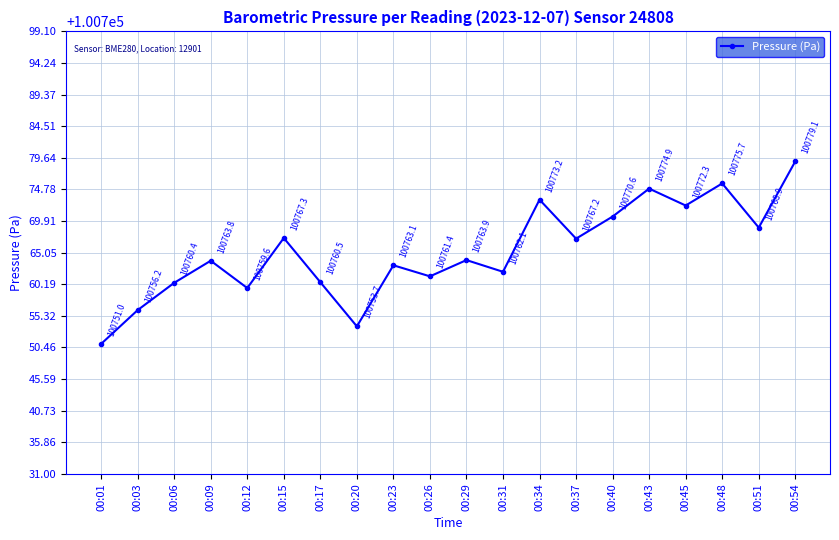

Does the chart display data point markers on the line(s)?

Yes